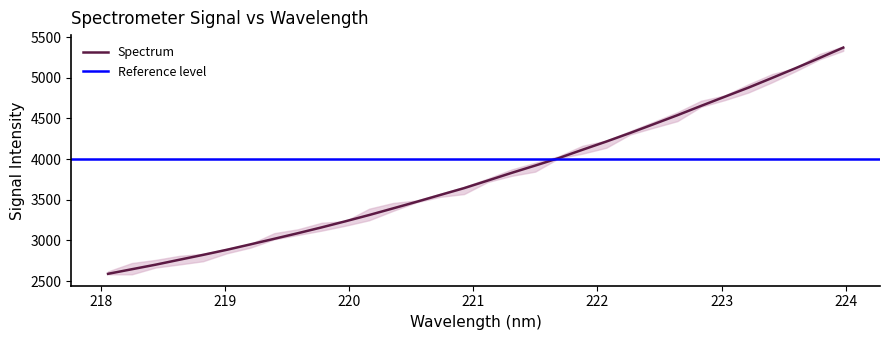

What is the lowest value of the Spectrum series?

2590.0